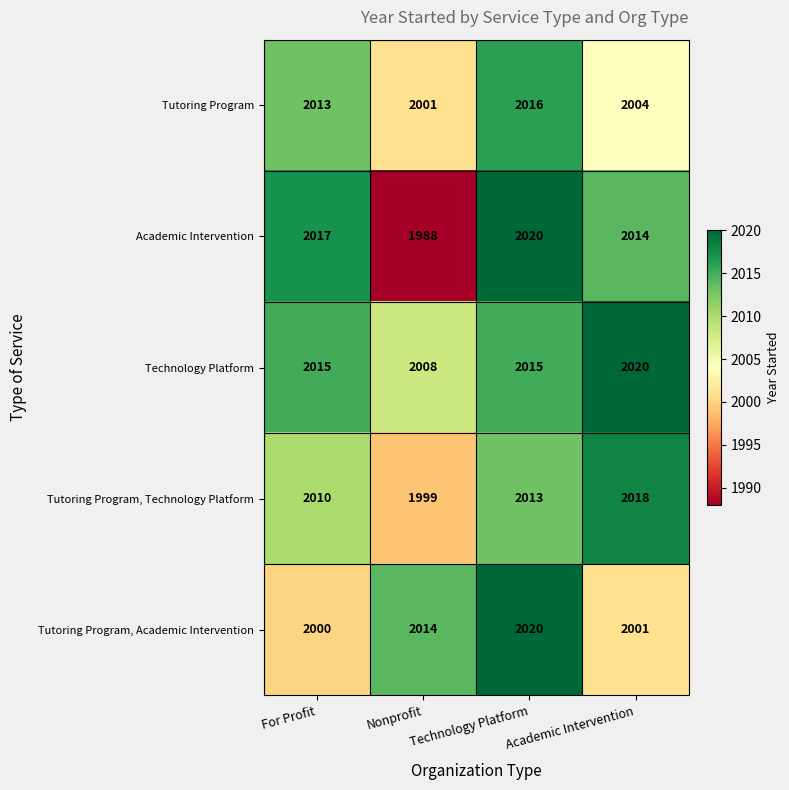

Is it true that Tutoring Program, Technology Platform equals 3622 at Academic Intervention?

False